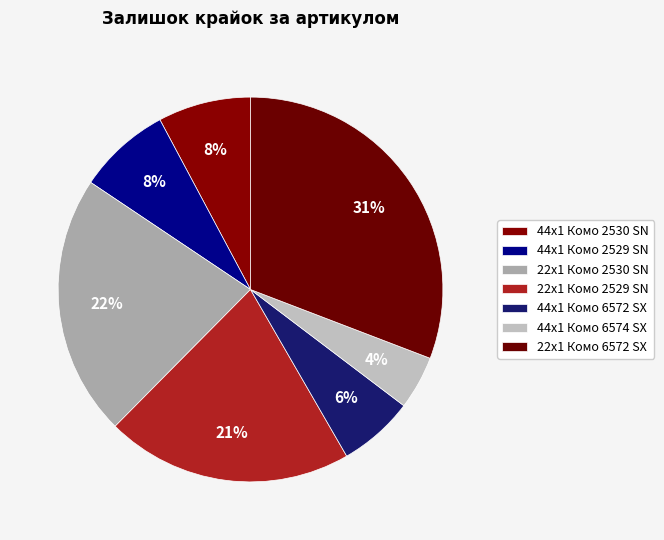

How many segments does this pie chart have?

7